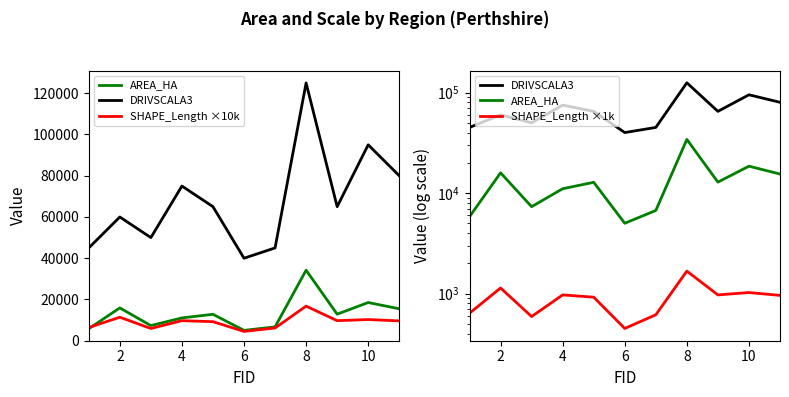

True or false: SHAPE_Length ×10k and DRIVSCALA3 intersect in this chart.

False